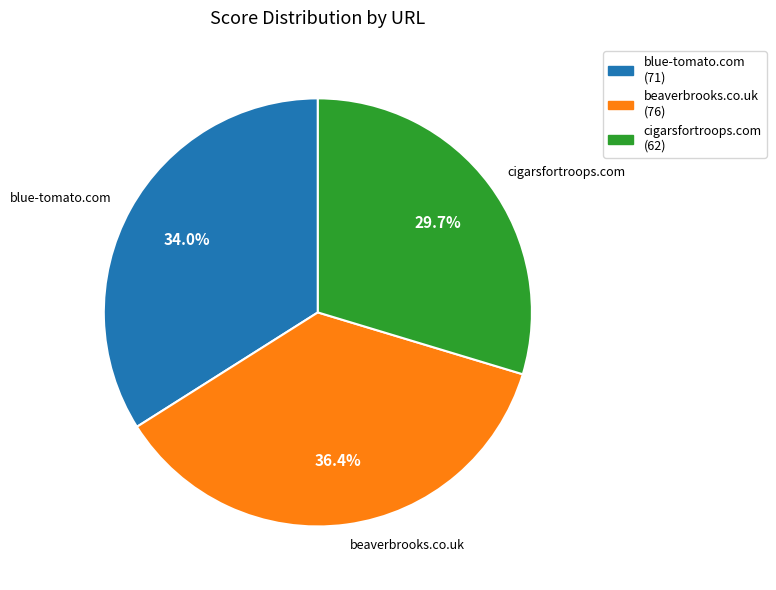

To the nearest percent, what is the difference between the largest and smallest slice percentages?

7%